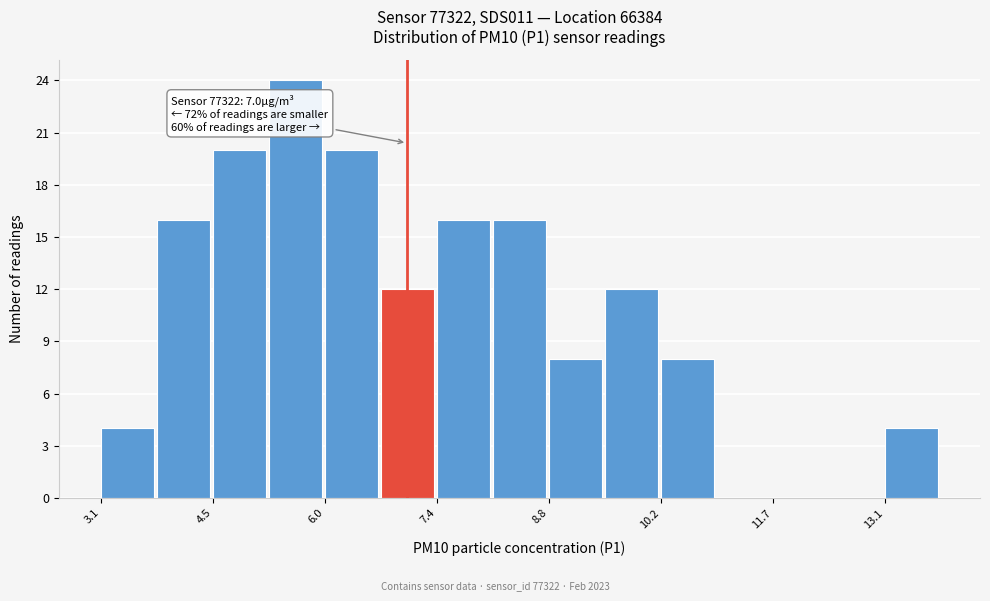

Around what value on the x-axis is the tallest bar? Give the approximate position of its centre, as read against the axis.

5.6